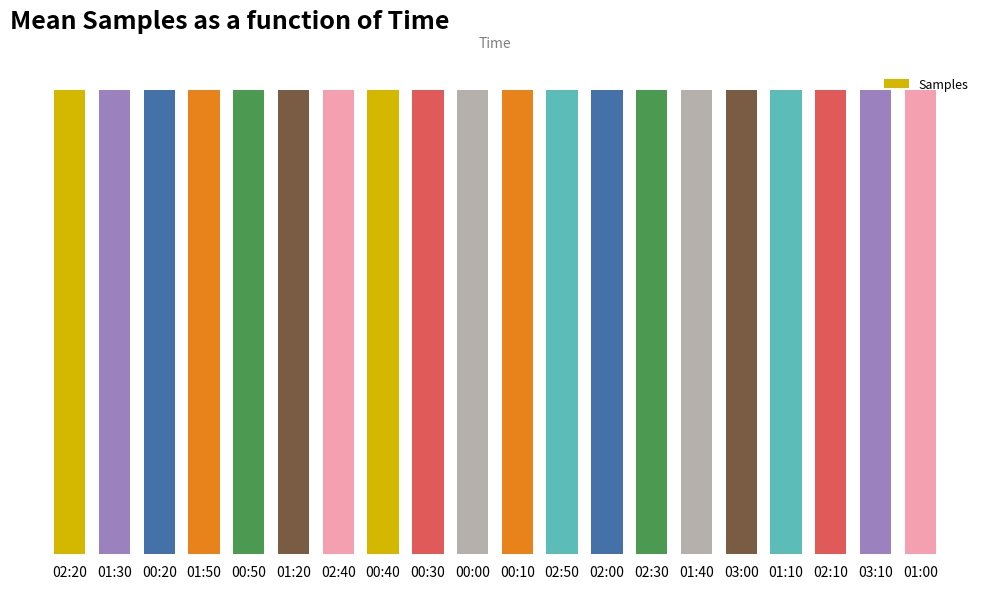

True or false: the data shows 747709 at 02:50.

False